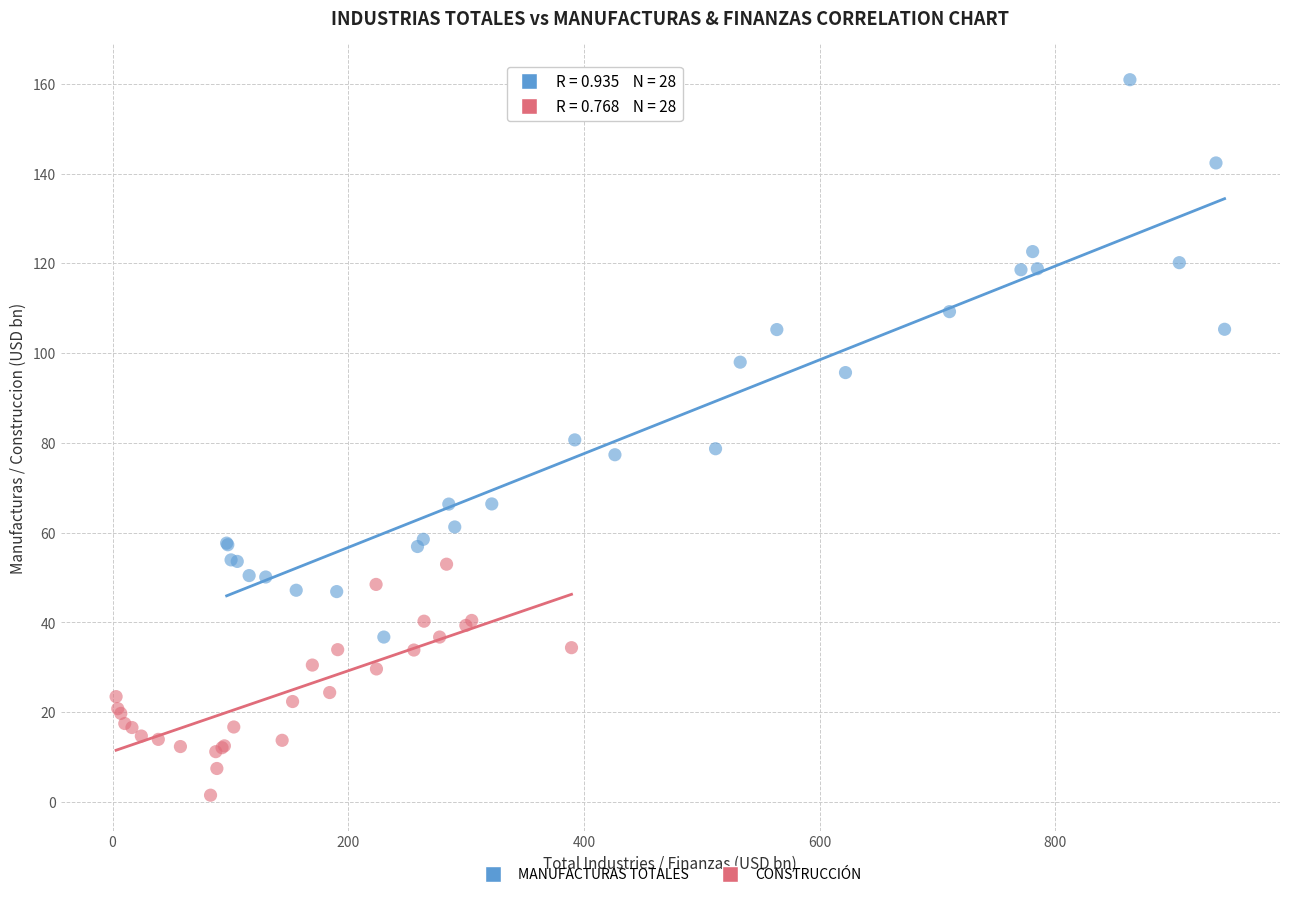

Which series has the largest Y range (max minus min)?

MANUFACTURAS TOTALES